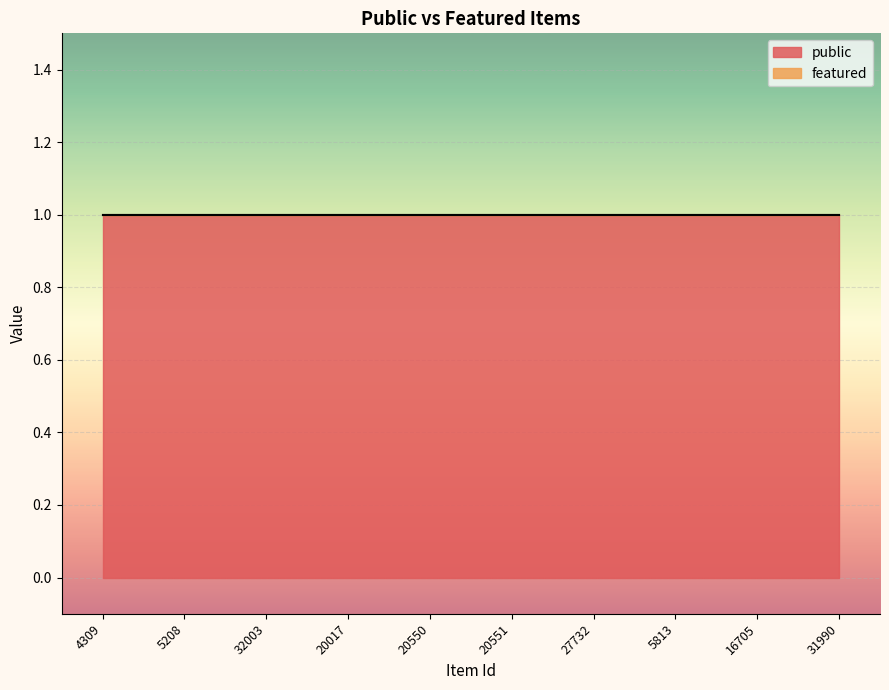

At which category does the chart reach its minimum across all series?

4309